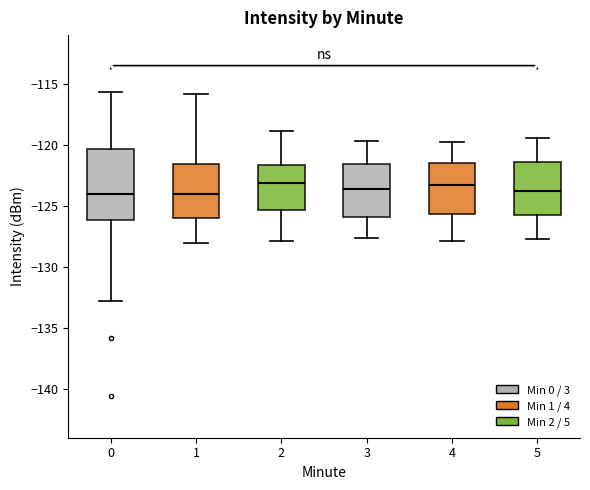

Where does the median line of the box at x = 4 sit on the y-axis? The values are not printed on the chart, so give them approximately, as read against the axis.

-123.0